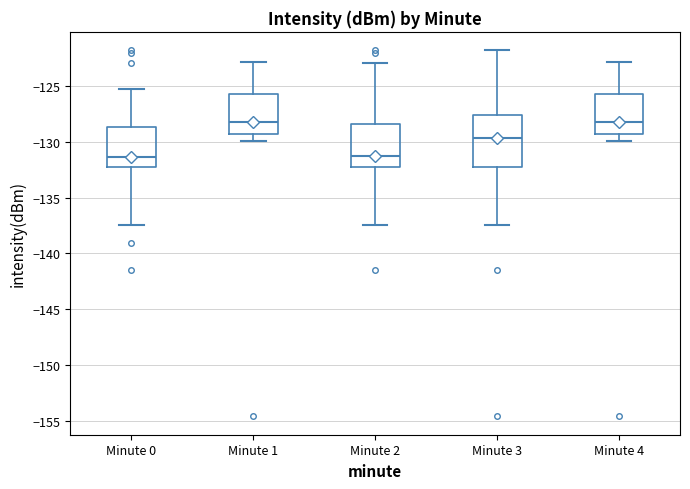

Comparing the boxes themselves (not the whiskers), which one is the tallest?

Minute 3